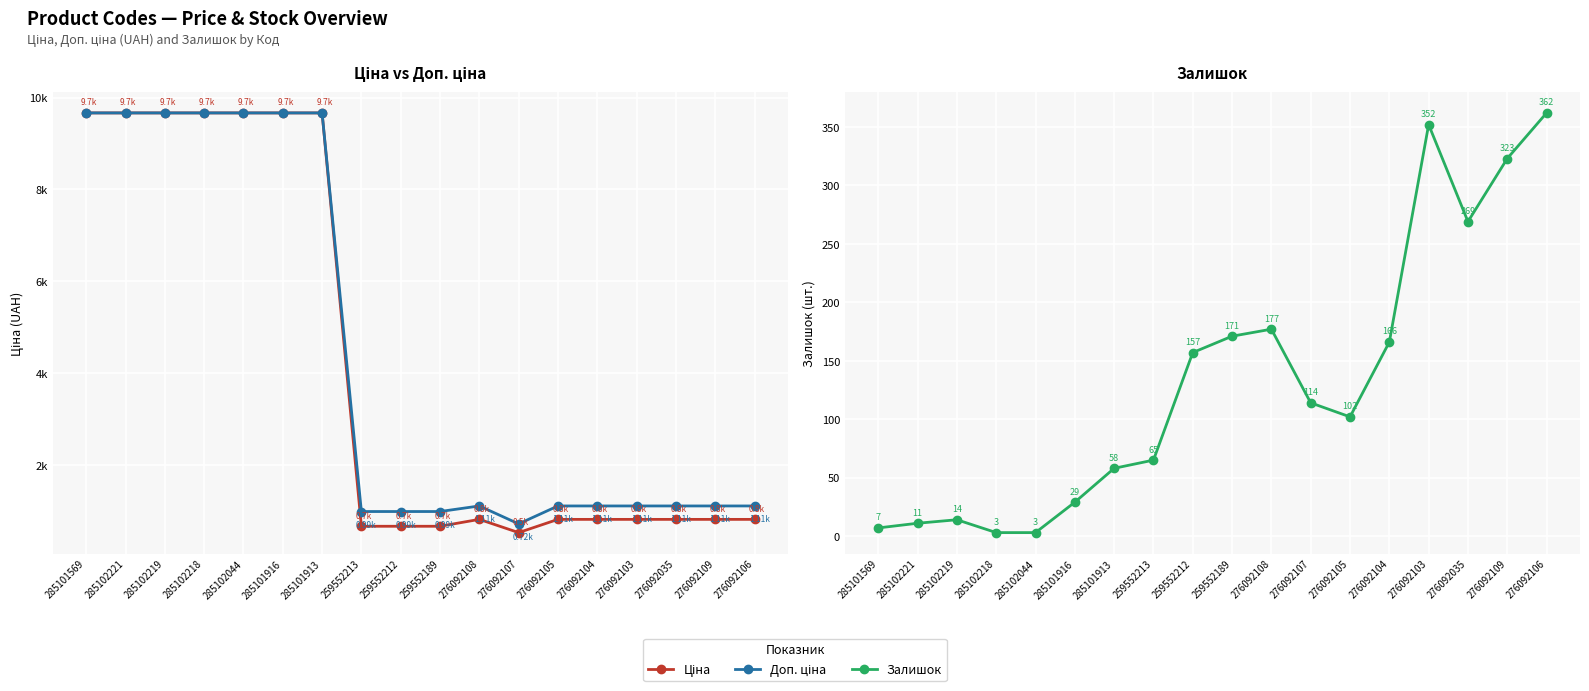

What is the difference between the Ціна values at 285102221 and 276092035?

8842.6